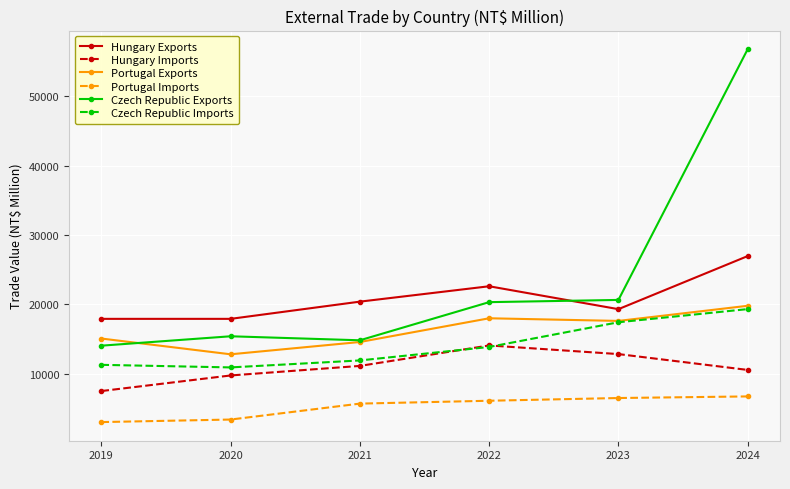

Is this an area chart (filled region under the line)?

No